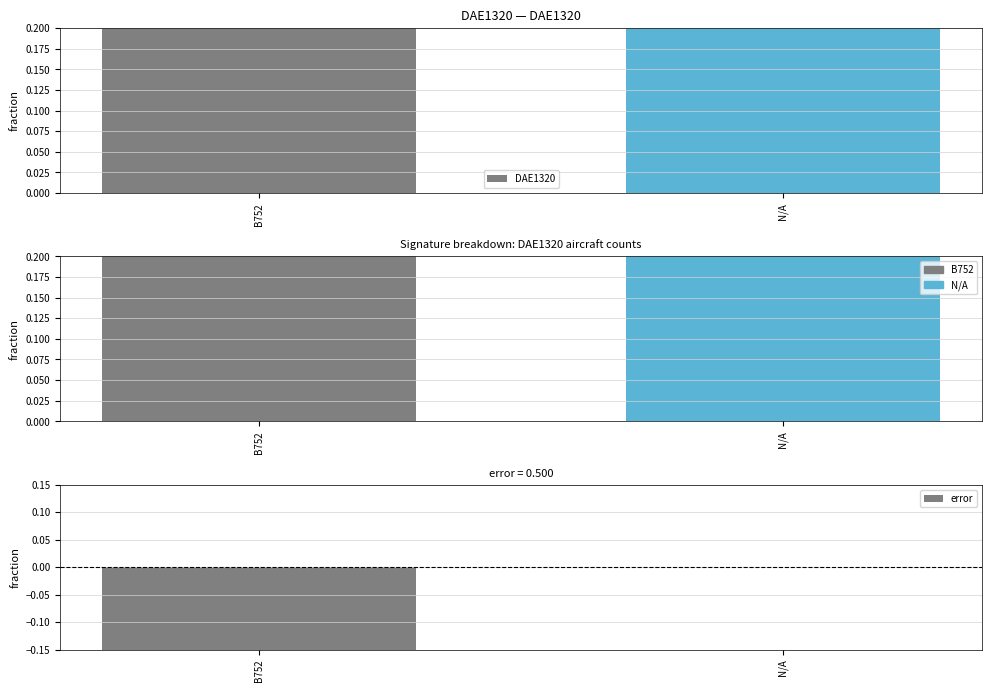

Where is DAE1320 nearest to the value 0?

B752